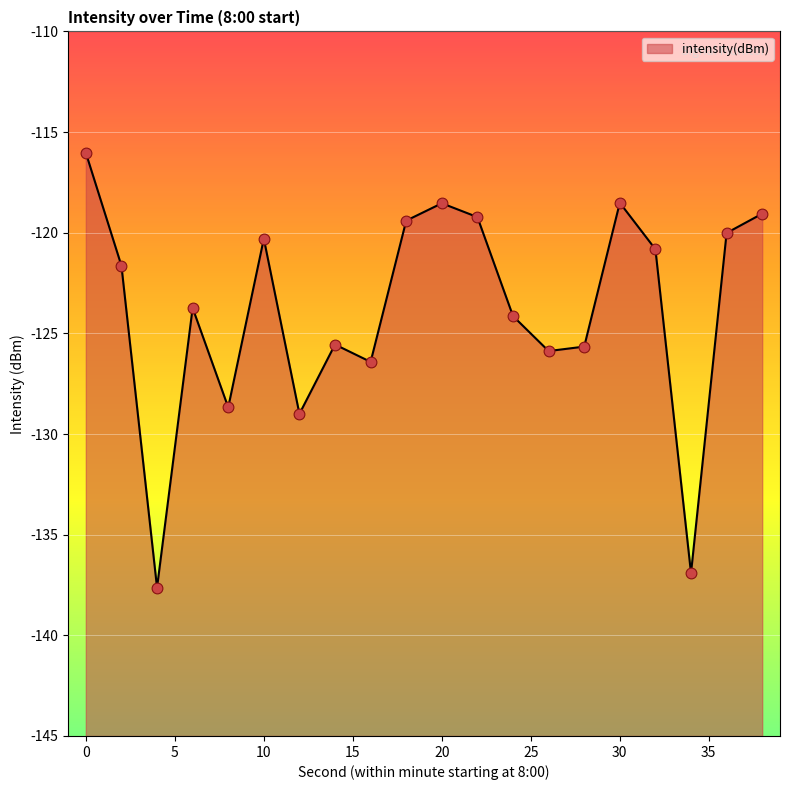

What is the change in value from 4 to 18?

+18.2